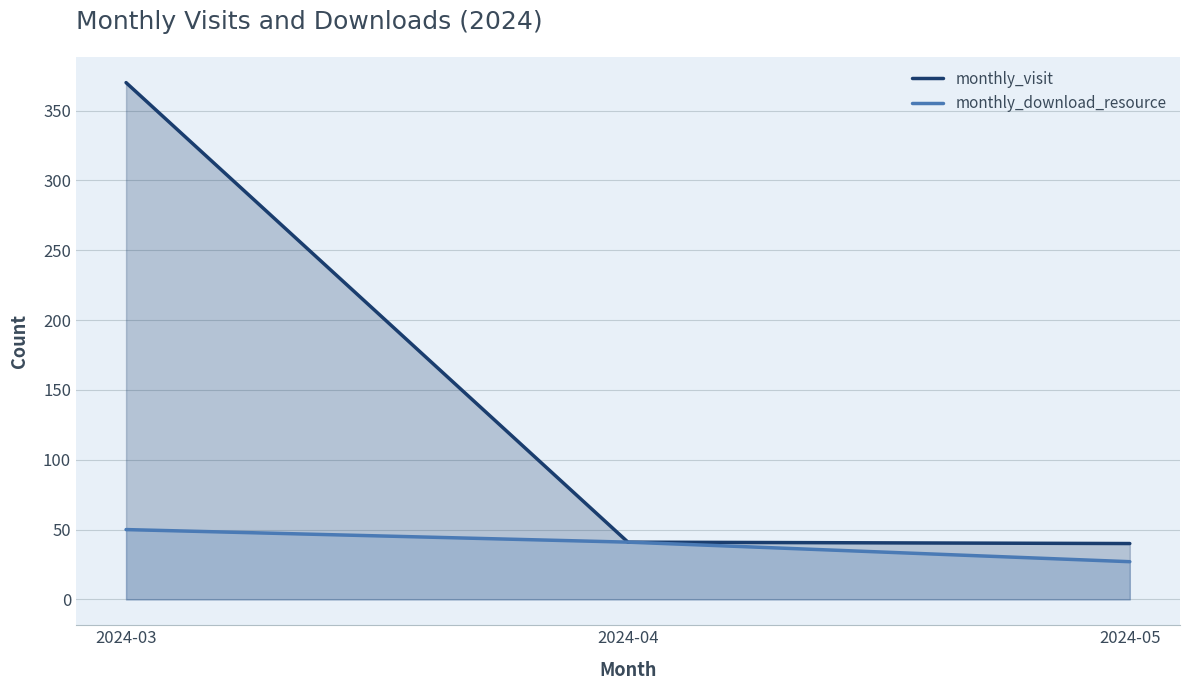

Reading left to right, list all the values displayed in this chart.

monthly_visit: 370	41	40
monthly_download_resource: 50	41	27